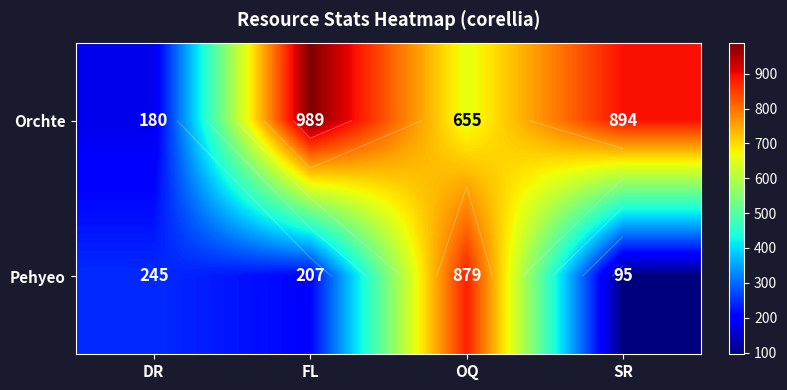

Count the Orchte values in the range 655 to 989.

3